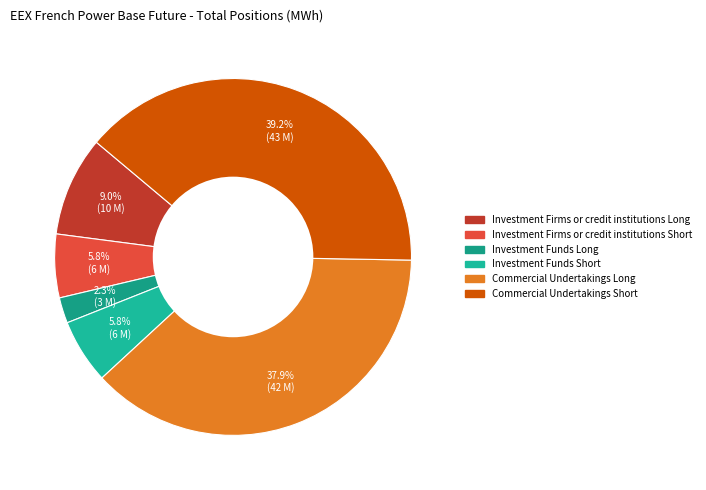

To the nearest percent, what is the combined percentage of Investment Funds Short and Investment Funds Long?

8%